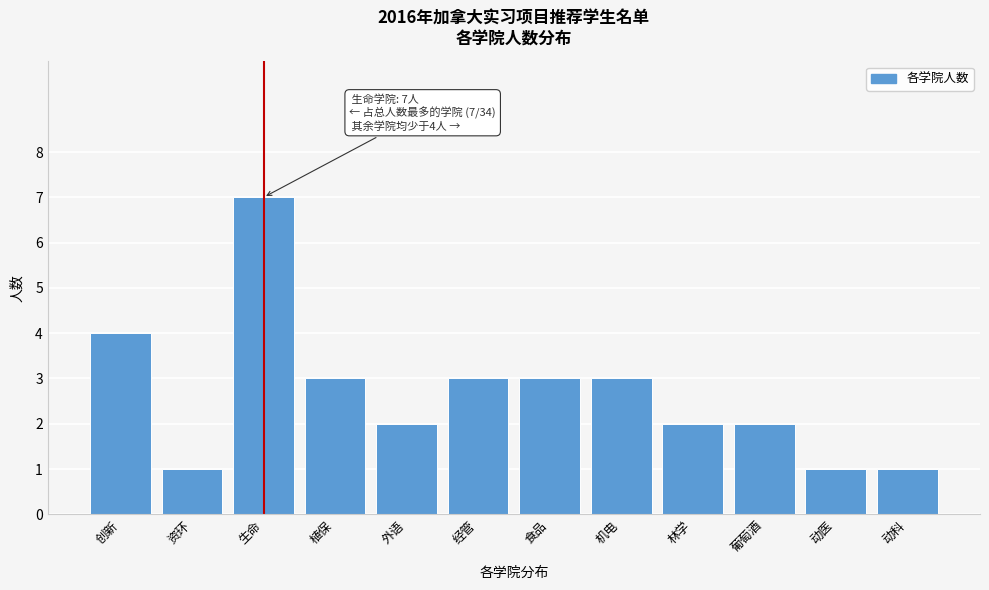

Reading right to left, extract all data points from this chart.

1	1	2	2	3	3	3	2	3	7	1	4